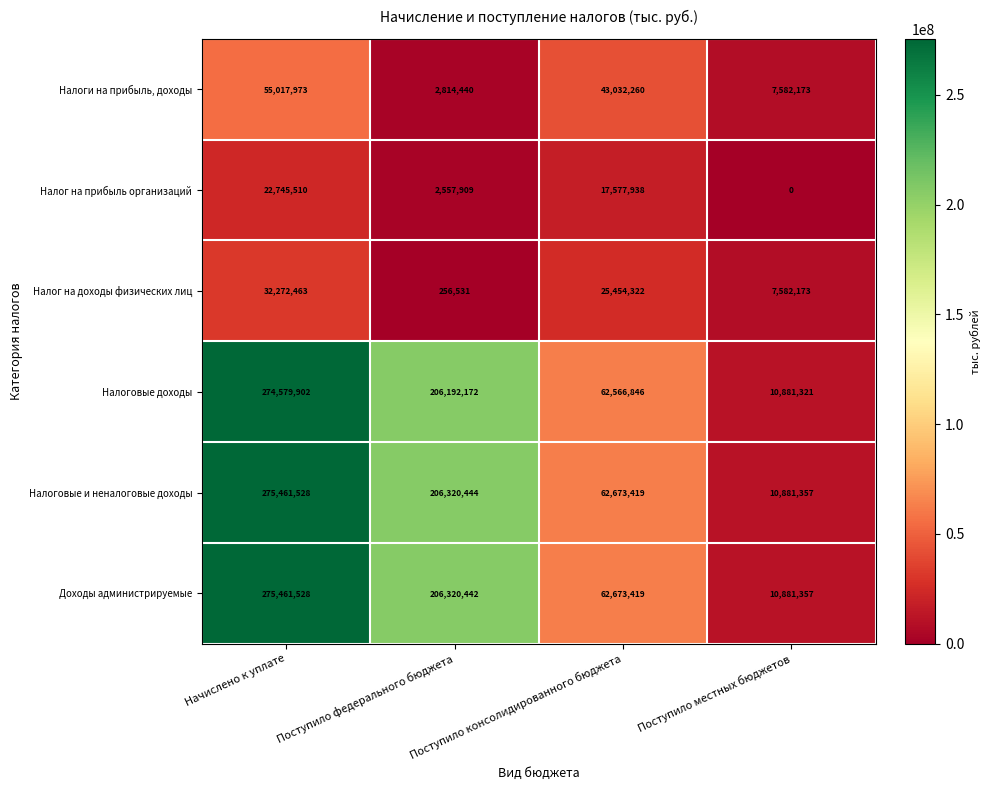

At which category does the chart reach its peak across all series?

Начислено к уплате